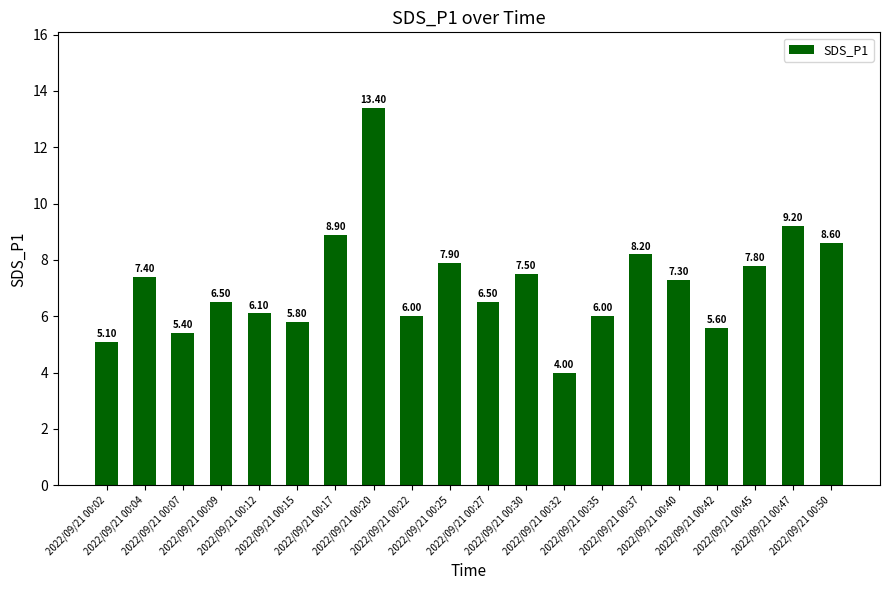

Which has a higher value, 2022/09/21 00:37 or 2022/09/21 00:50?

2022/09/21 00:50